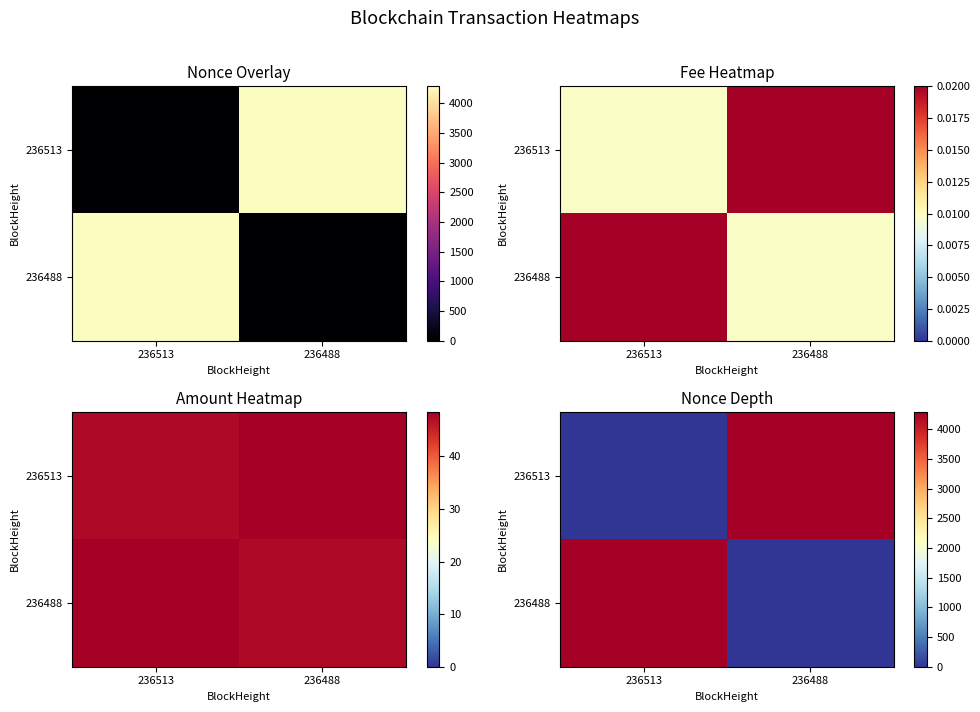

List the series in order of their peak value, lowest first.

236513, 236488